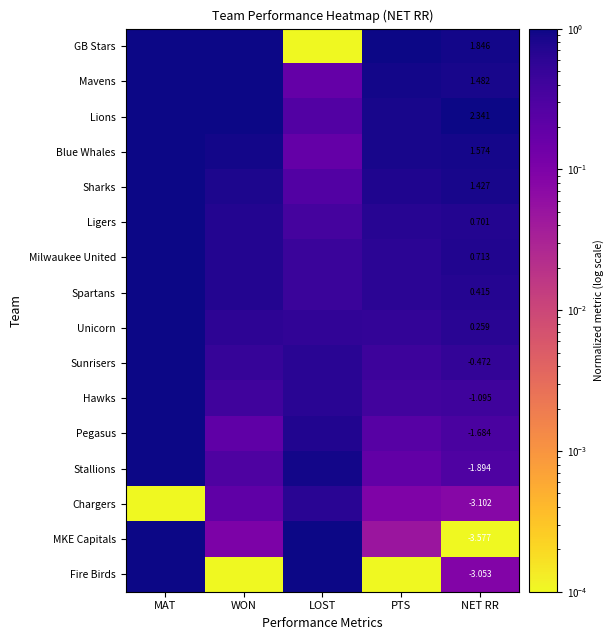

What is the sum of all Sunrisers values?

3.1